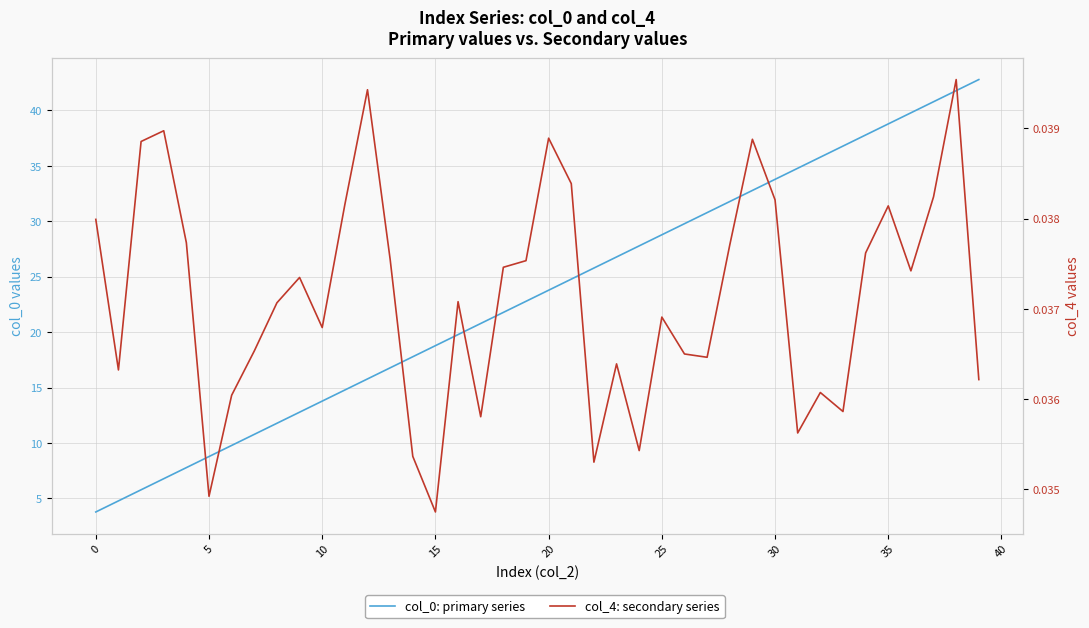

Which series has the widest spread of values?

col_0: primary series